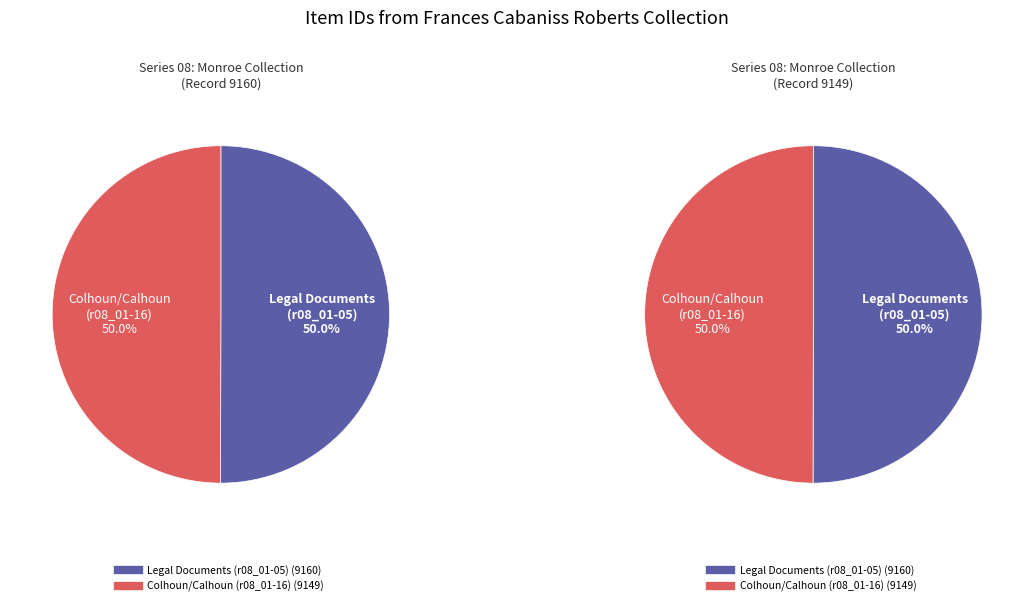

Combined, do Legal Documents, miscellaneous, 1817-1818 (r08_01-05) and Colhoun/Calhoun, John C. Deposition, 1845 (r08_01-16) account for over 50%?

Yes